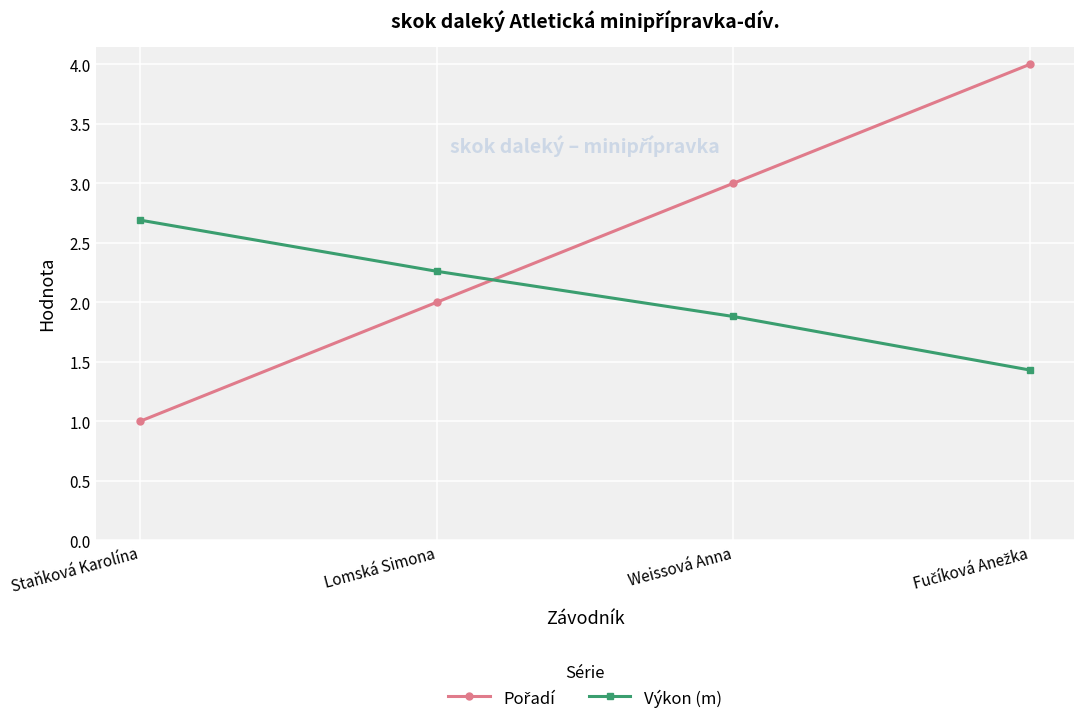

What is the difference between the maximum and second lowest values in the Výkon (m) series?

0.8